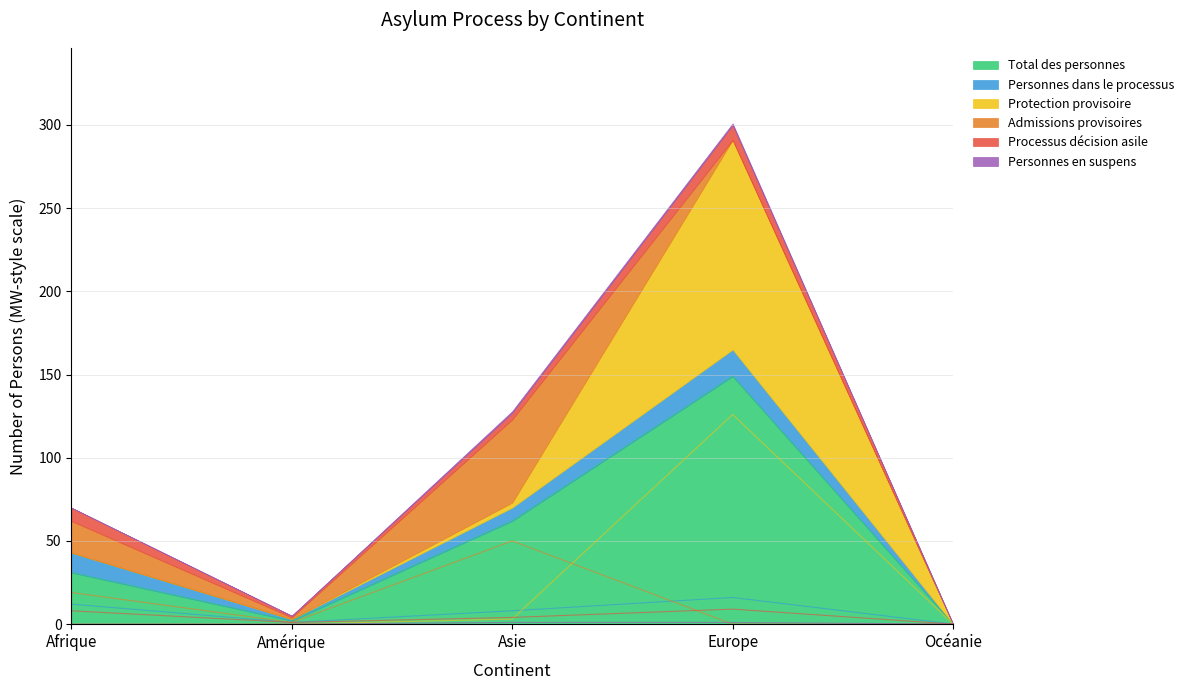

Is it true that Admissions provisoires equals 1 at Amérique?

False